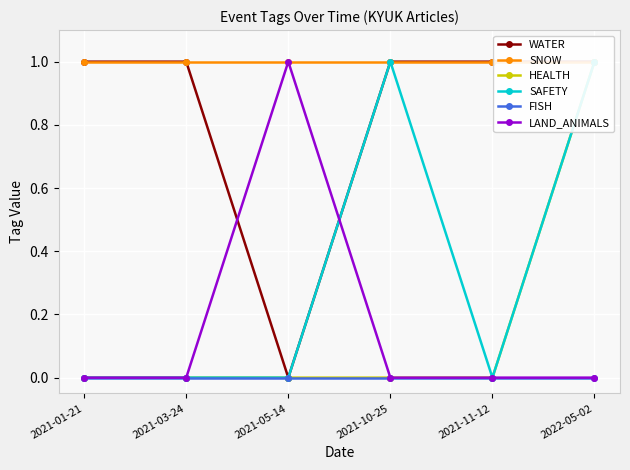

Which has a higher value, 2021-11-12 or 2022-05-02?

2021-11-12